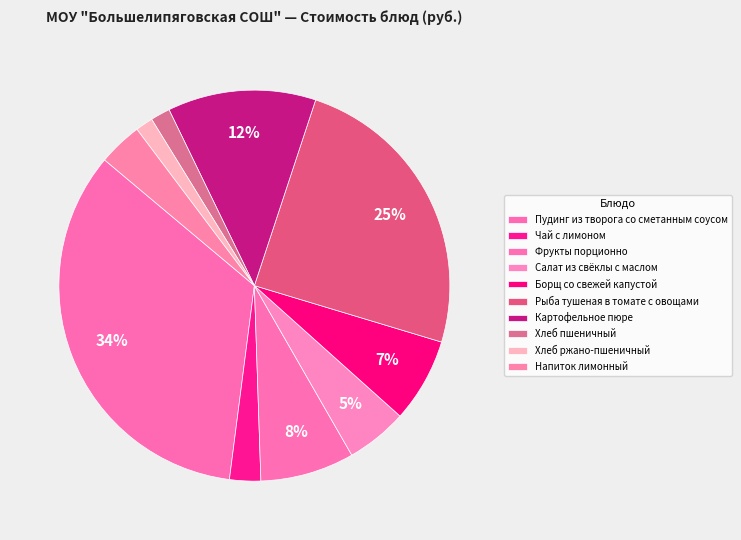

Which category has the smallest portion of the pie?

Хлеб ржано-пшеничный